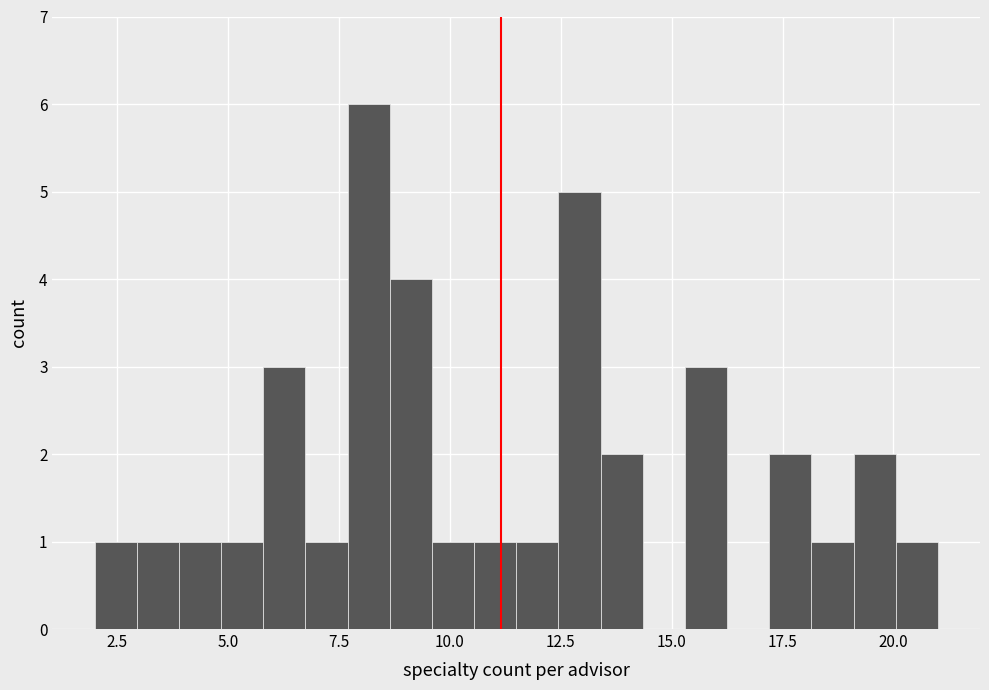

Around what value on the x-axis is the tallest bar? Give the approximate position of its centre, as read against the axis.

8.0